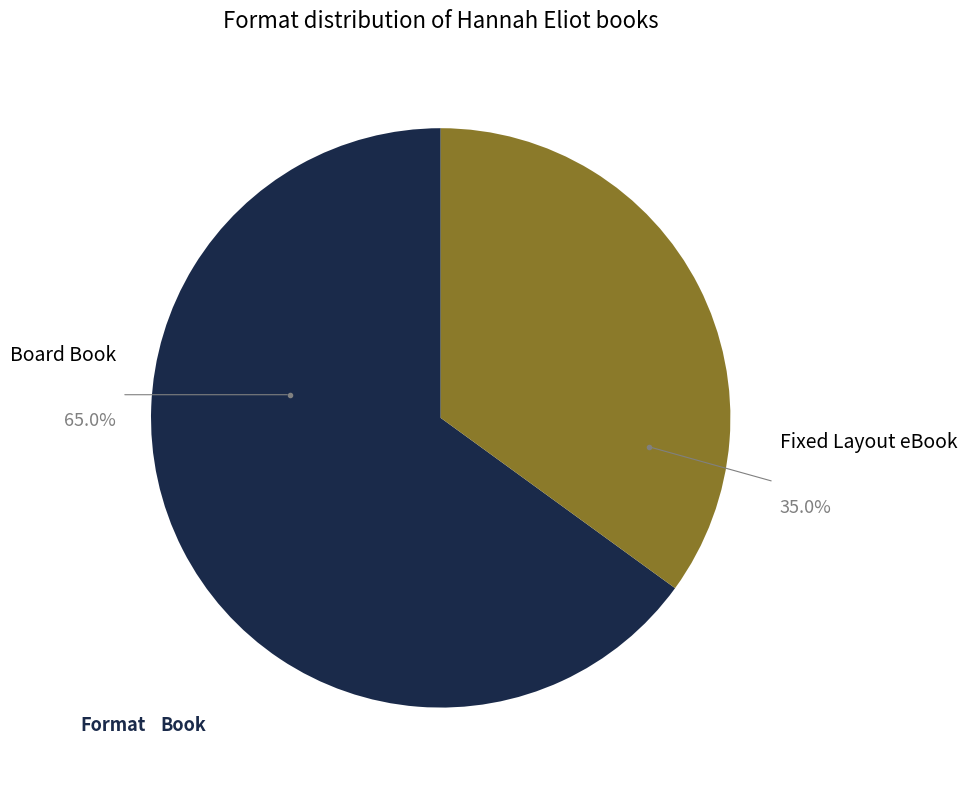

Is there a majority slice in this chart?

Yes